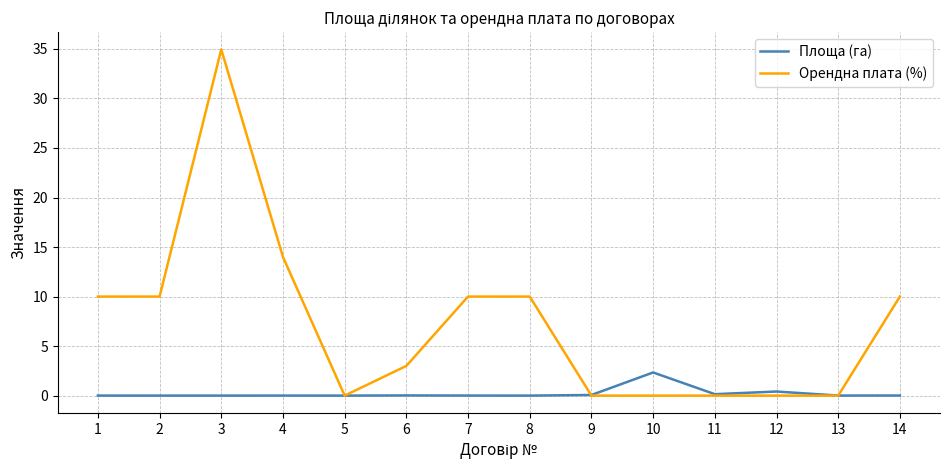

Is it true that Орендна плата (%) equals 10.0 at 8?

True